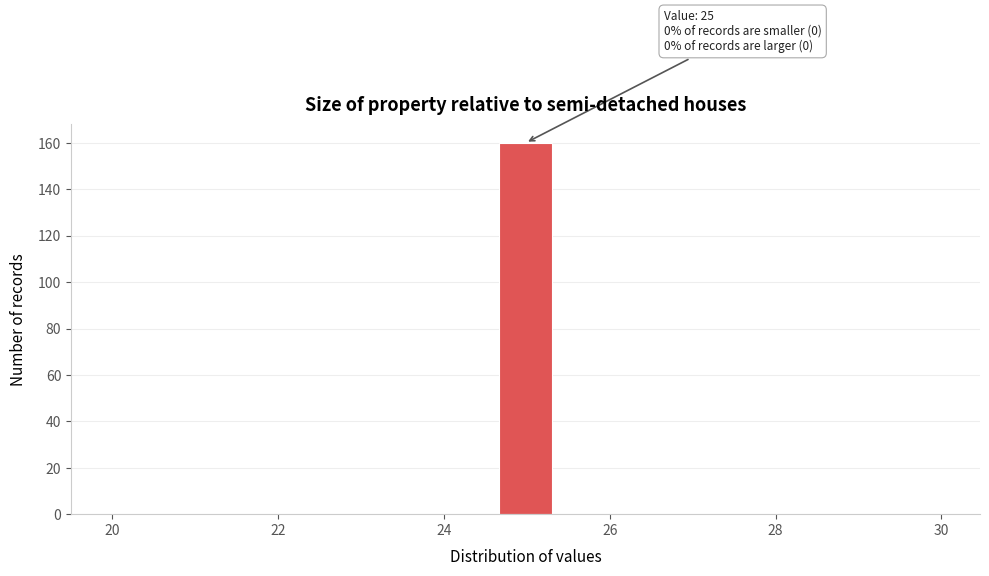

Around what value on the x-axis is the tallest bar? Give the approximate position of its centre, as read against the axis.

25.0